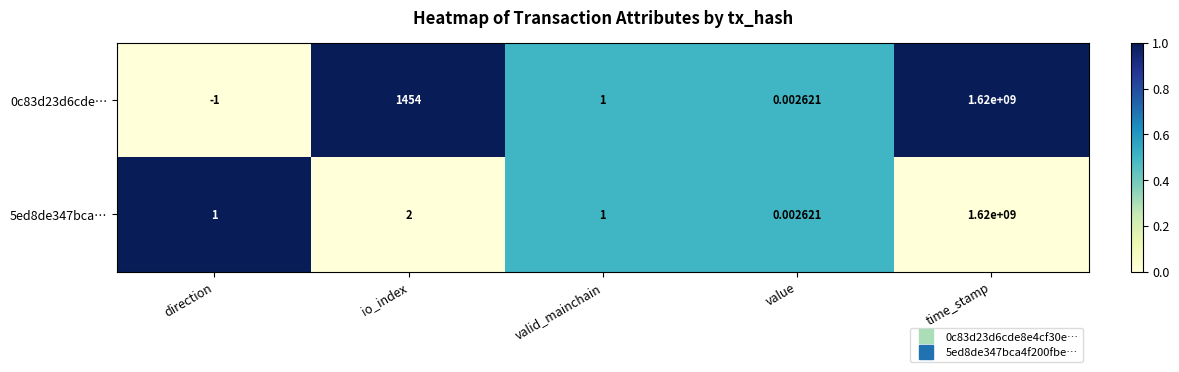

At which category is the sum across all series the highest?

time_stamp